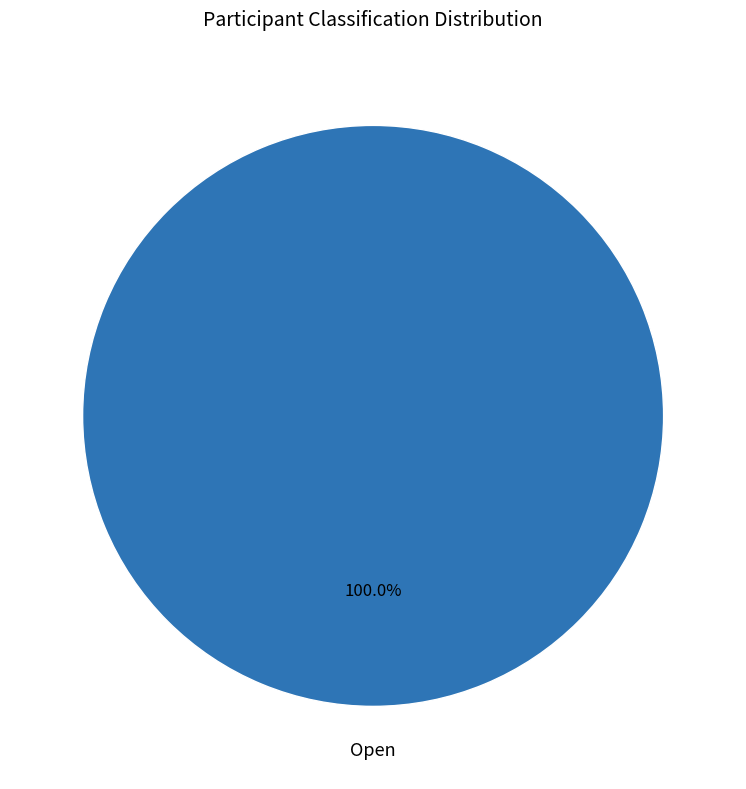

Is there a majority slice in this chart?

Yes